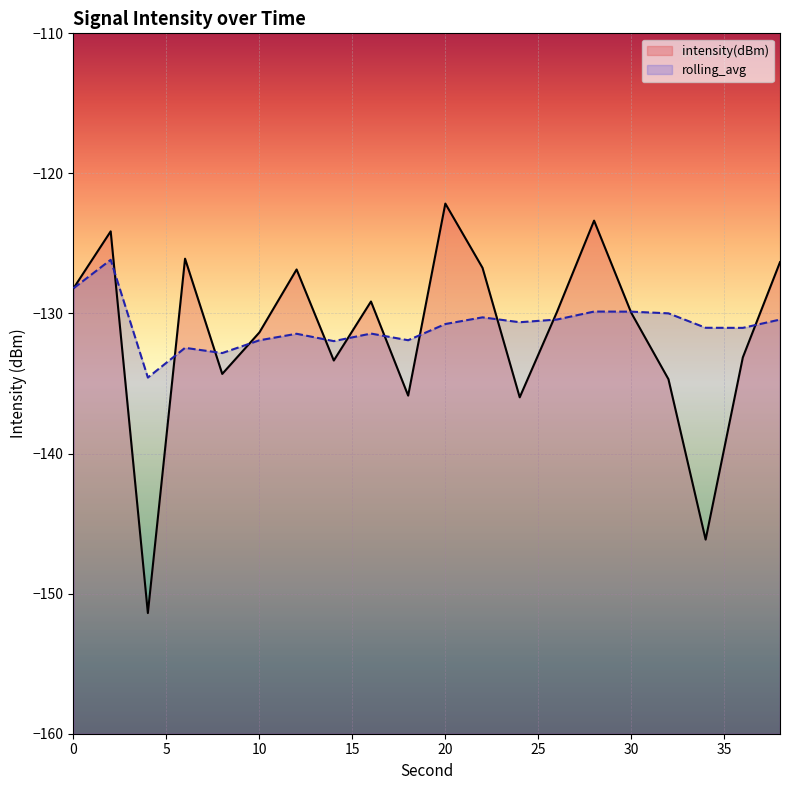

What is the difference between the intensity(dBm) values at 6 and 10?

5.3